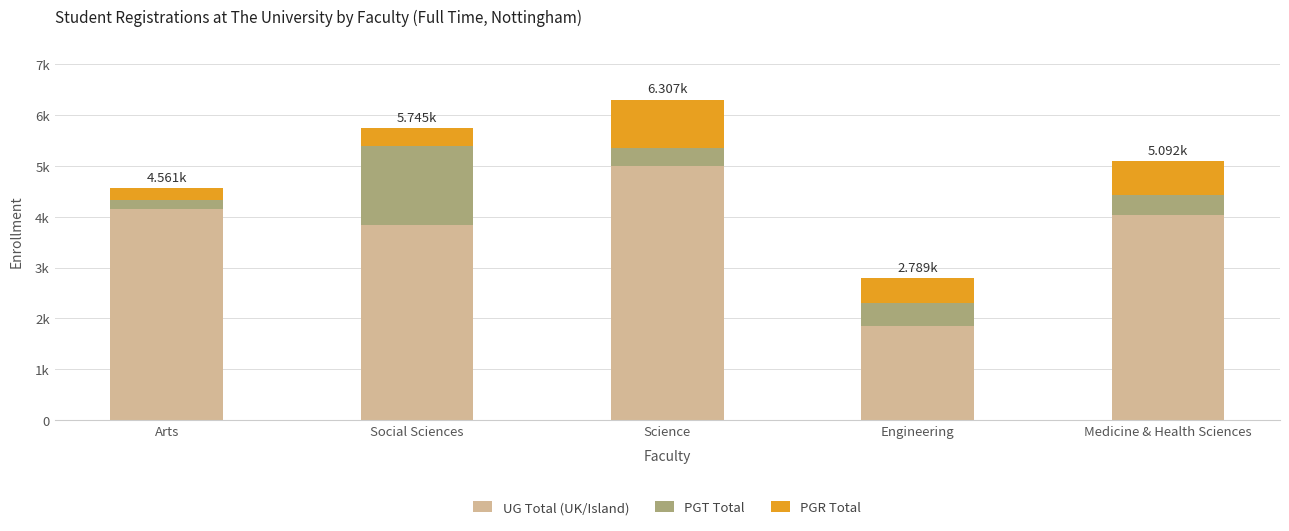

The PGR Total series shows 671 at Medicine & Health Sciences. True or false?

True